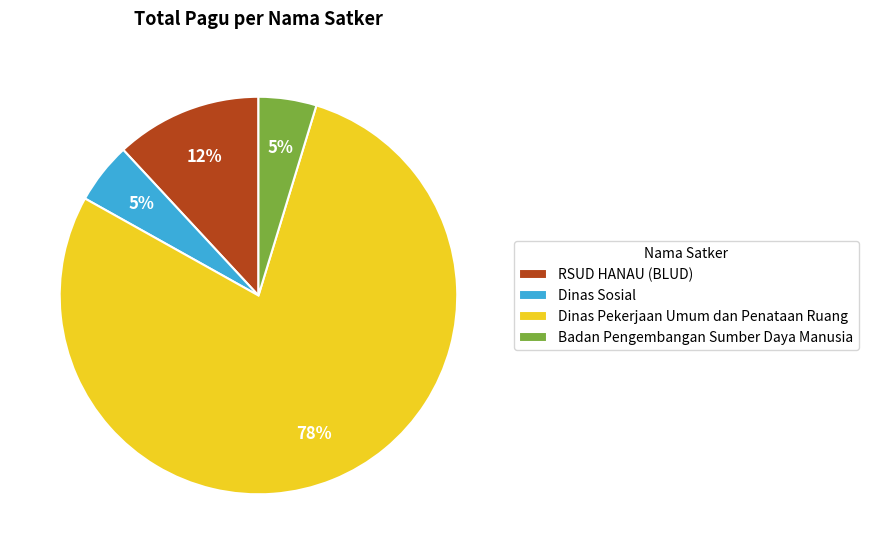

Does Badan Pengembangan Sumber Daya Manusia account for over 50% of the chart?

No